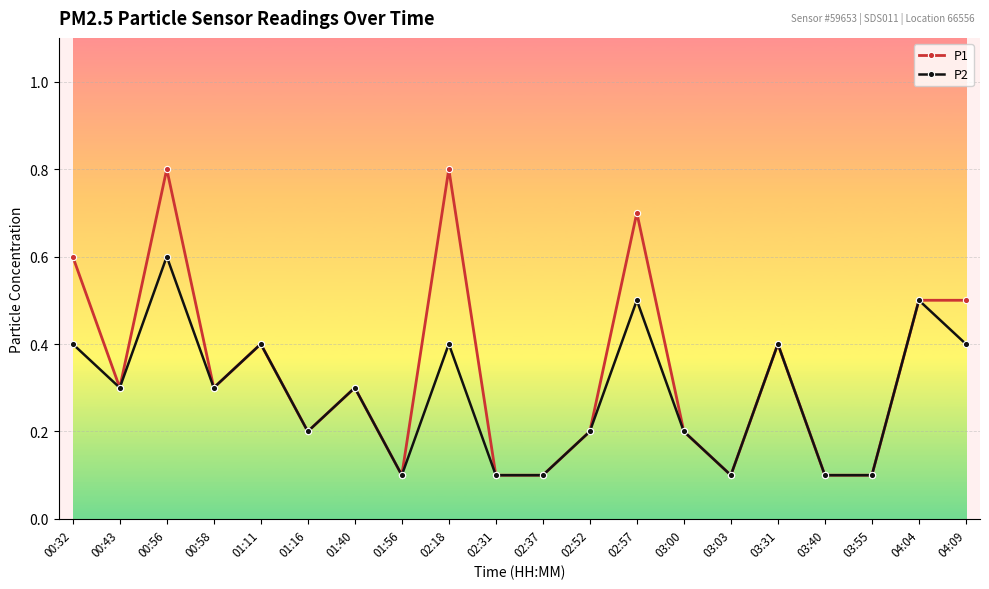

Reading right to left, transcribe all the data shown in this chart.

P1: 04:09=0.5	04:04=0.5	03:55=0.1	03:40=0.1	03:31=0.4	03:03=0.1	03:00=0.2	02:57=0.7	02:52=0.2	02:37=0.1	02:31=0.1	02:18=0.8	01:56=0.1	01:40=0.3	01:16=0.2	01:11=0.4	00:58=0.3	00:56=0.8	00:43=0.3	00:32=0.6
P2: 04:09=0.4	04:04=0.5	03:55=0.1	03:40=0.1	03:31=0.4	03:03=0.1	03:00=0.2	02:57=0.5	02:52=0.2	02:37=0.1	02:31=0.1	02:18=0.4	01:56=0.1	01:40=0.3	01:16=0.2	01:11=0.4	00:58=0.3	00:56=0.6	00:43=0.3	00:32=0.4